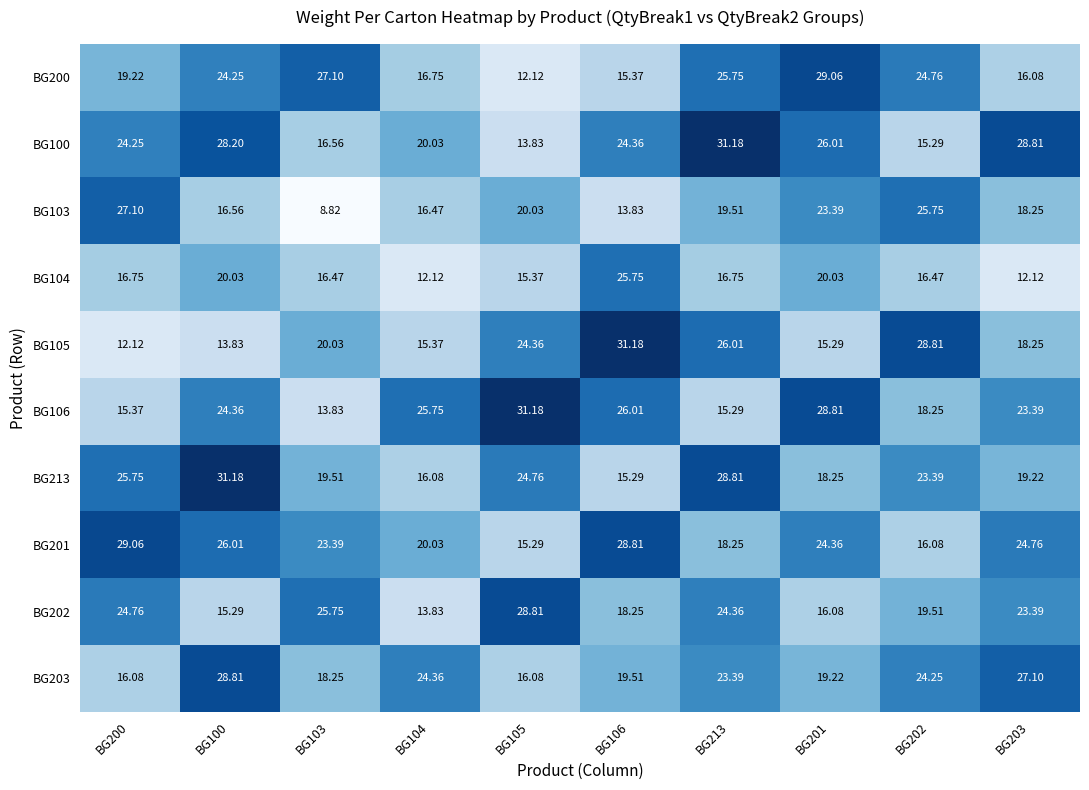

Is the value of BG200 at BG202 greater than the value of BG106 at BG213?

Yes